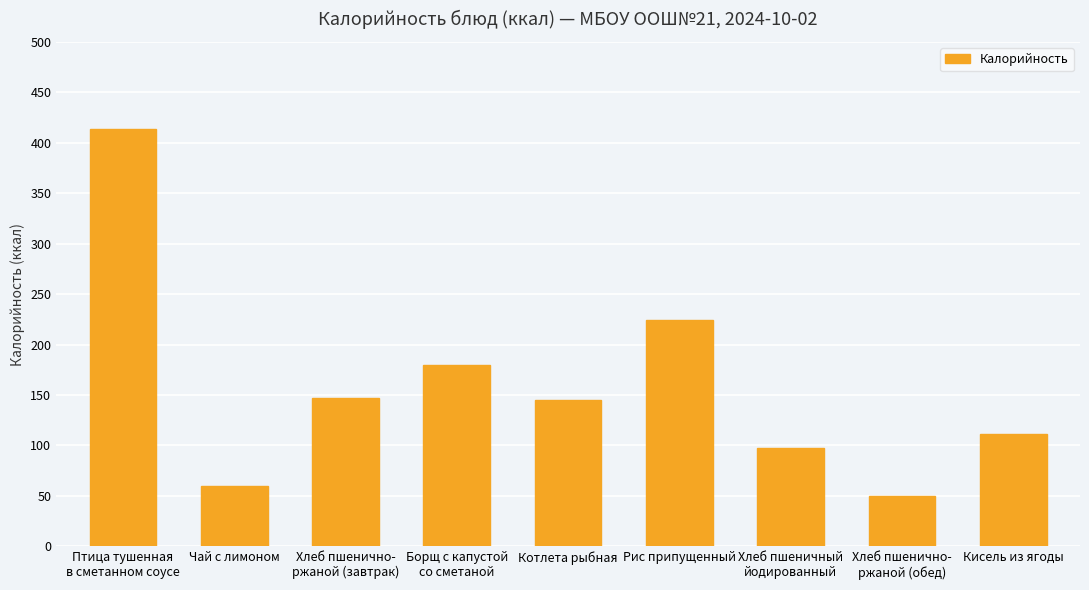

What is the value of the 7th bar from the left?

97